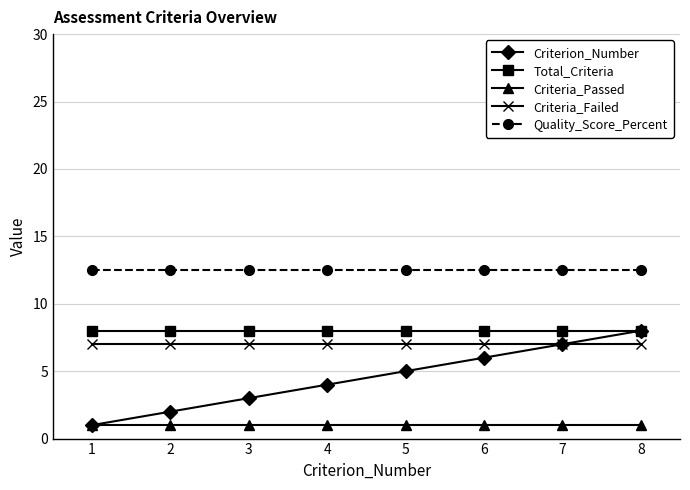

Reading left to right, extract all data points from this chart.

Criterion_Number: 1.0	2.0	3.0	4.0	5.0	6.0	7.0	8.0
Total_Criteria: 8.0	8.0	8.0	8.0	8.0	8.0	8.0	8.0
Criteria_Passed: 1.0	1.0	1.0	1.0	1.0	1.0	1.0	1.0
Criteria_Failed: 7.0	7.0	7.0	7.0	7.0	7.0	7.0	7.0
Quality_Score_Percent: 12.5	12.5	12.5	12.5	12.5	12.5	12.5	12.5